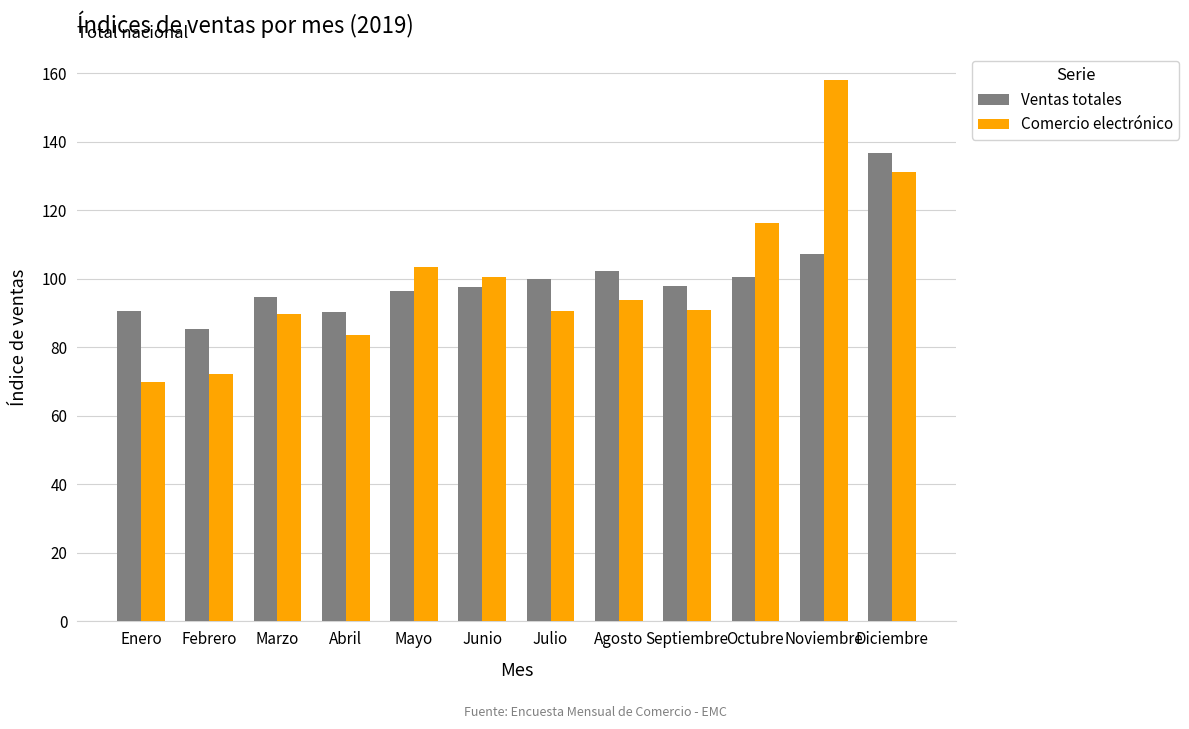

List the series in order of their peak value, lowest first.

Ventas totales, Comercio electrónico